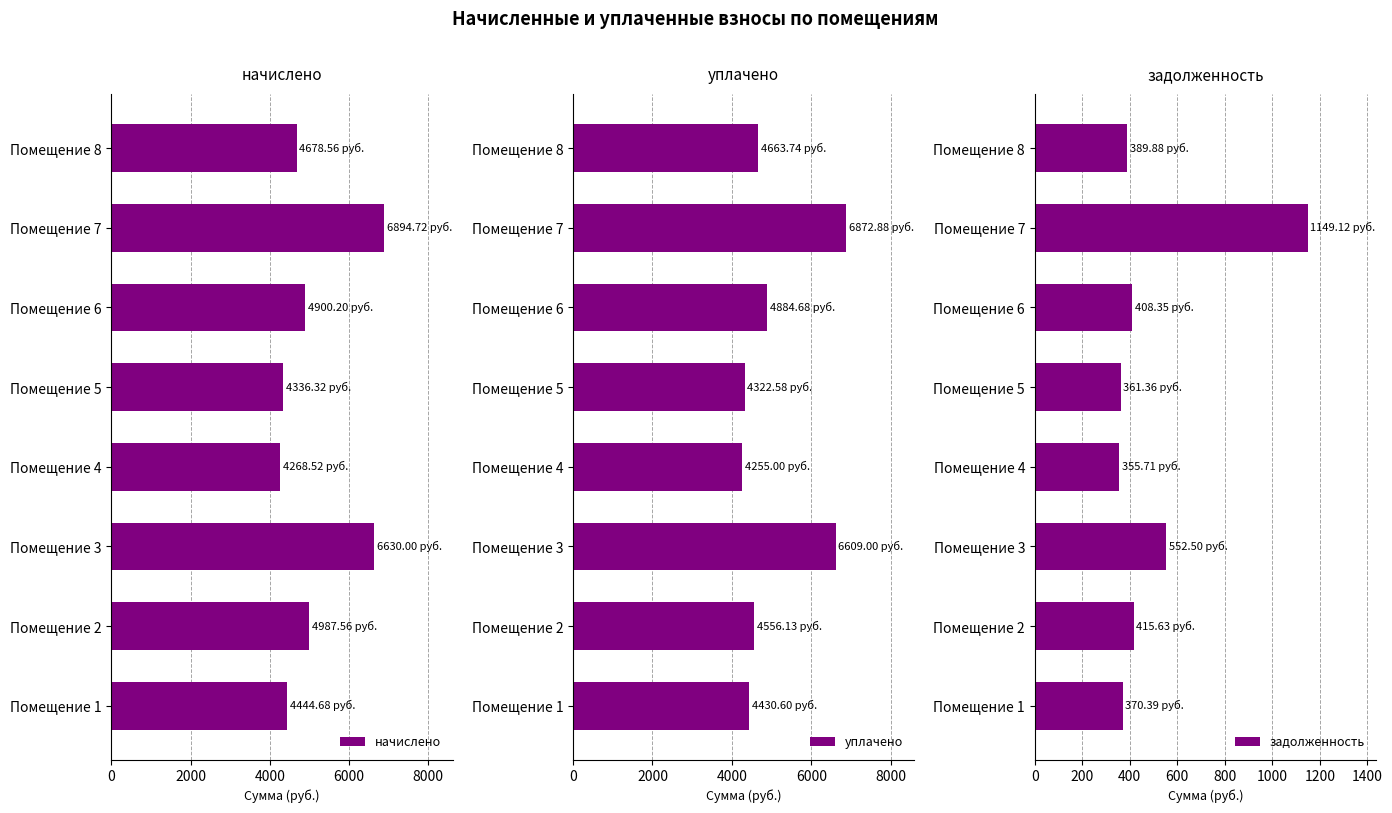

What is the sum of all начислено values?

41140.6